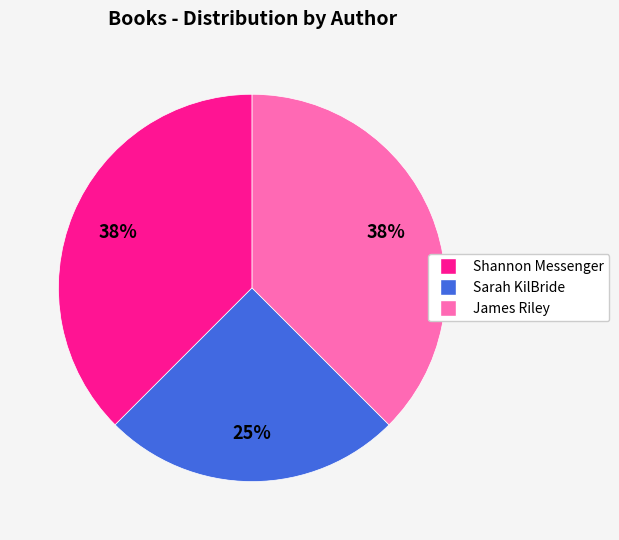

To the nearest percent, what is the average slice percentage?

33%